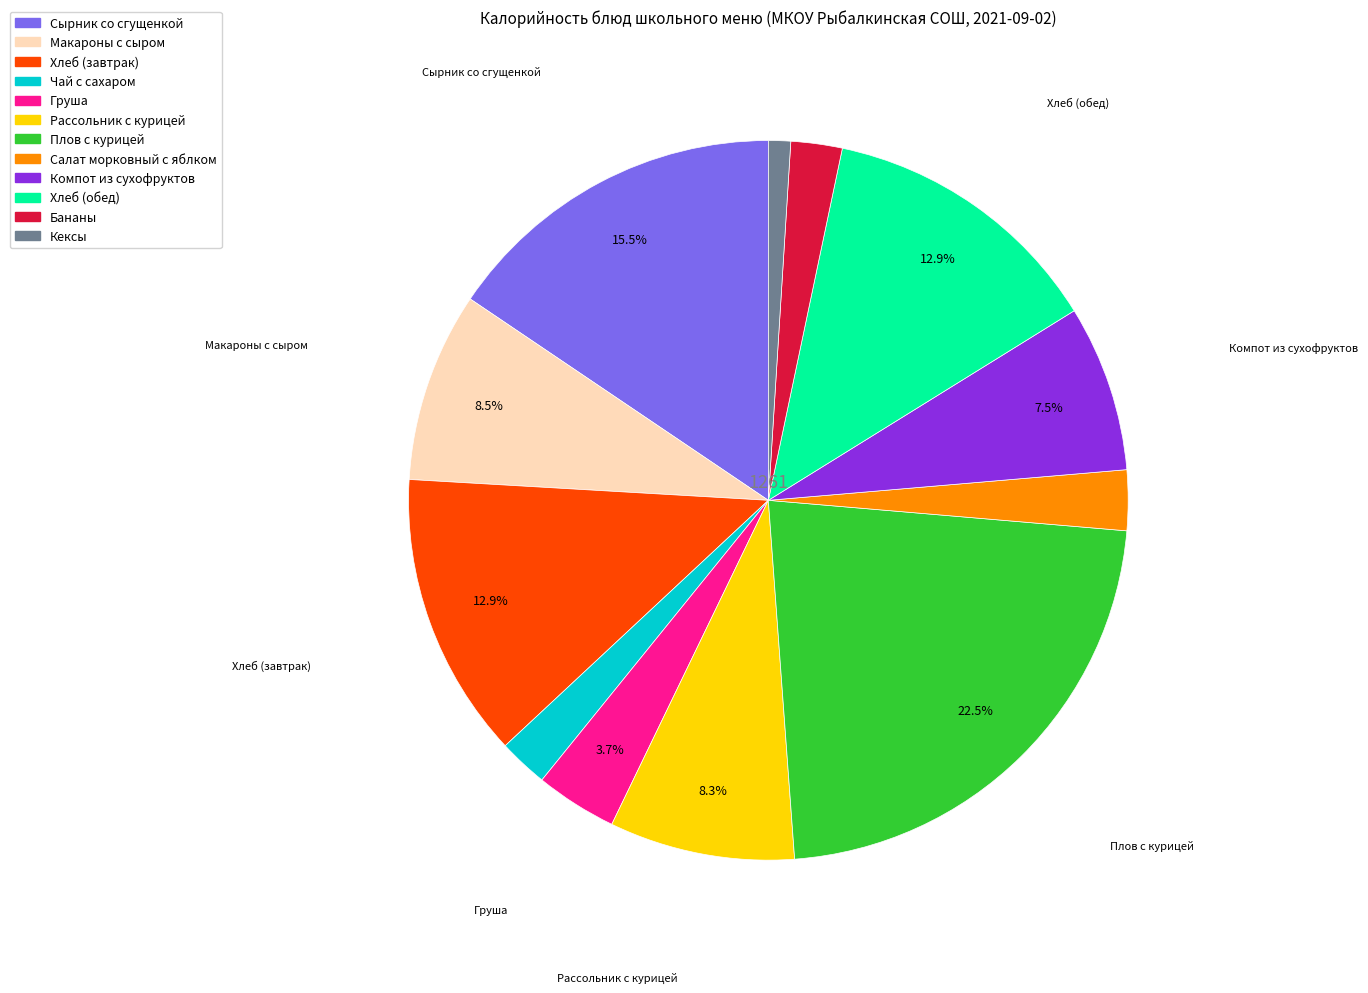

To the nearest percent, what is the combined percentage of Бананы and Груша?

6%